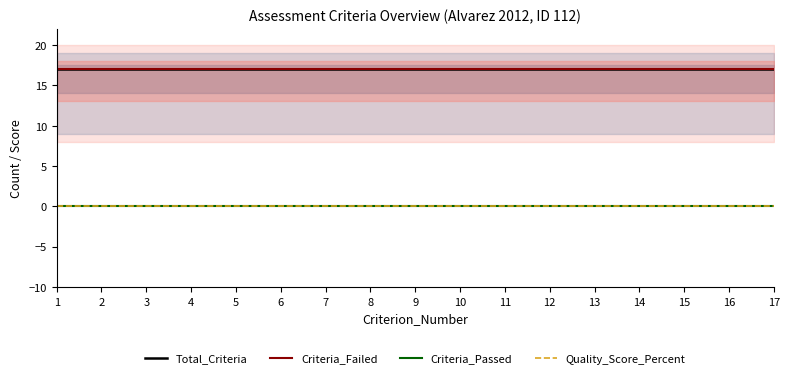

Which series has the largest total across all categories?

Total_Criteria